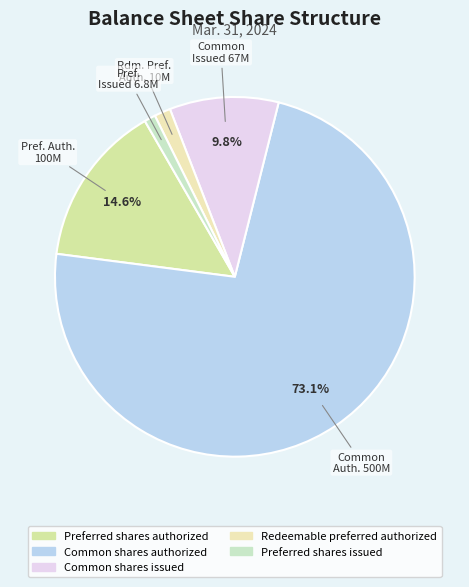

What percentage is the Common shares authorized slice, to the nearest percent?

73%